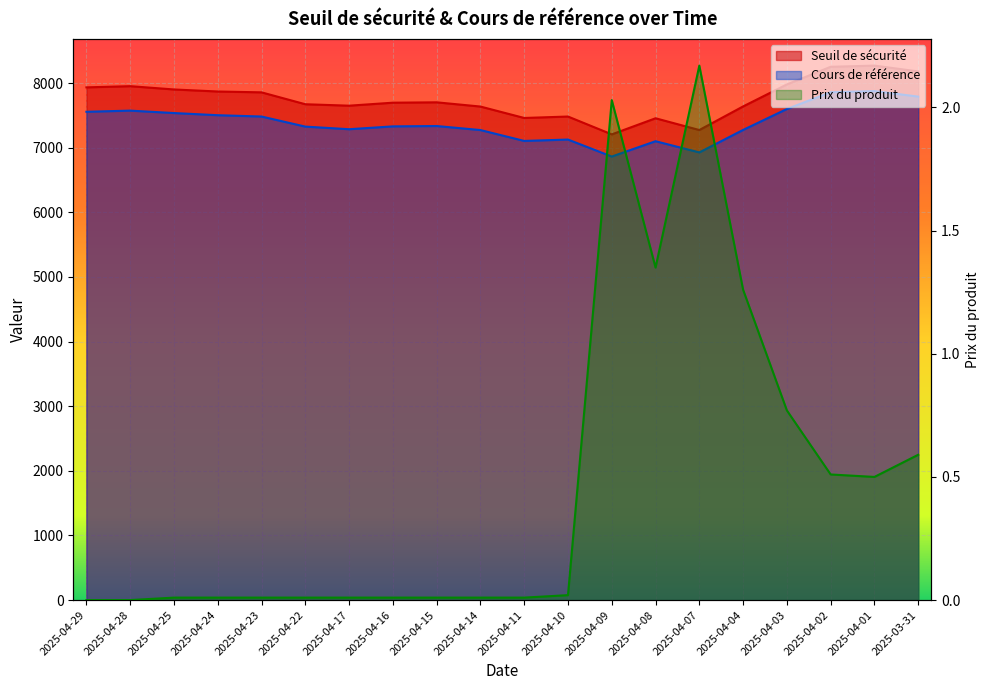

At how many categories does at least one series exceed 6213?

20